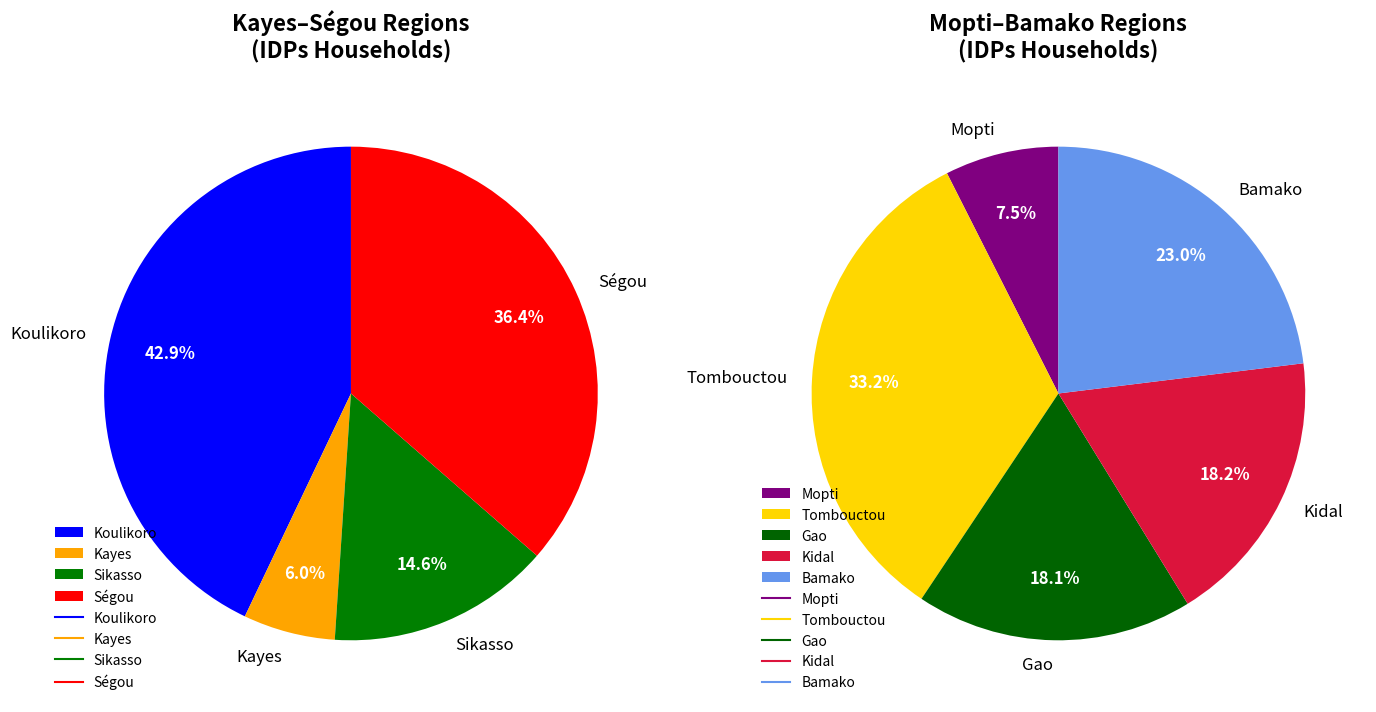

Is there a majority slice in this chart?

No